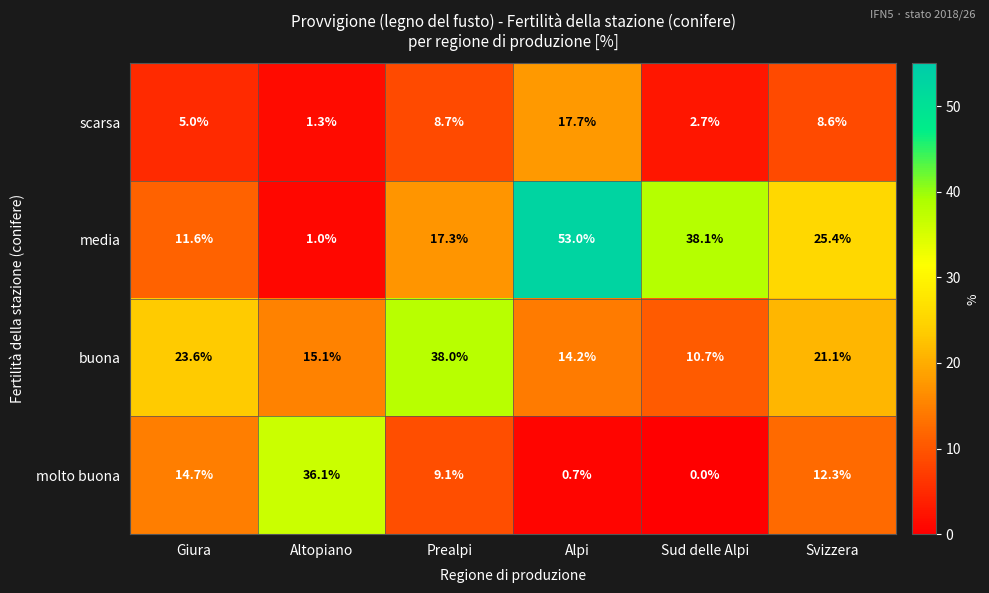

Which label corresponds to the largest value in the chart?

Alpi